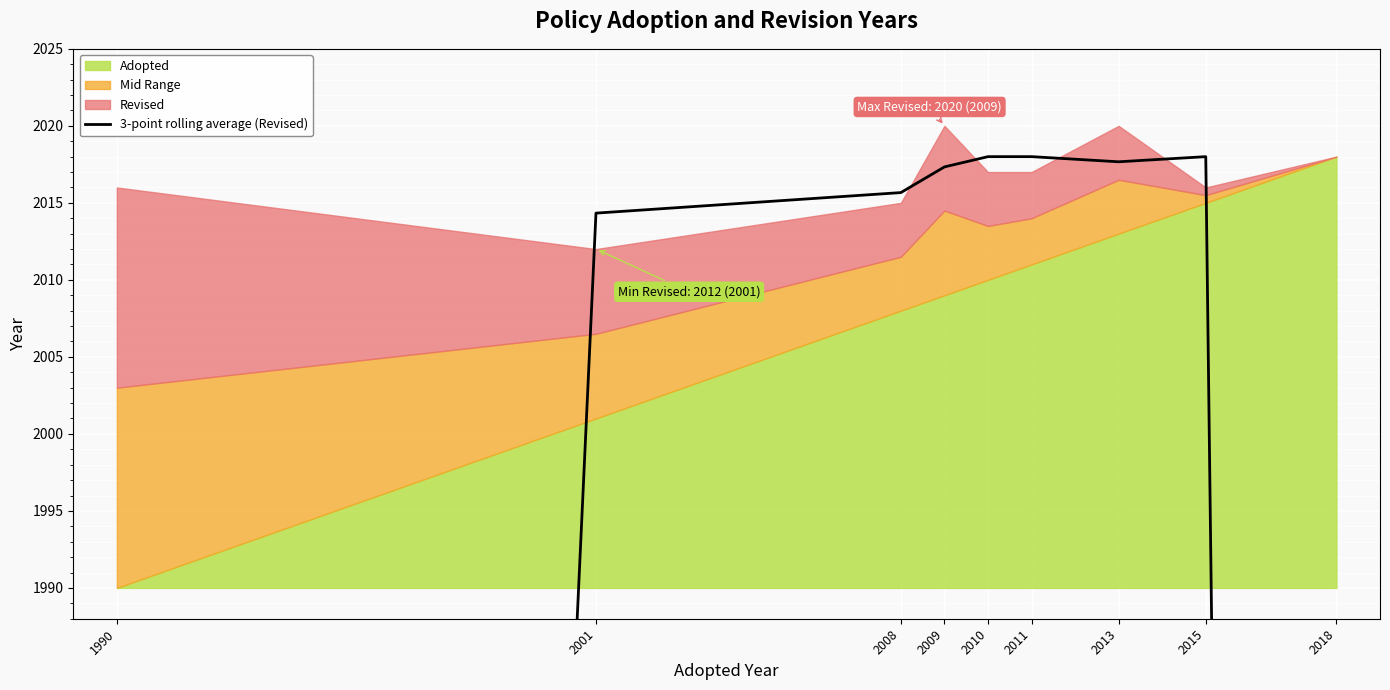

Reading left to right, extract all data points from this chart.

1990=1342.7	2001=2014.3	2008=2015.7	2009=2017.3	2010=2018.0	2011=2018.0	2013=2017.7	2015=2018.0	2018=1344.7